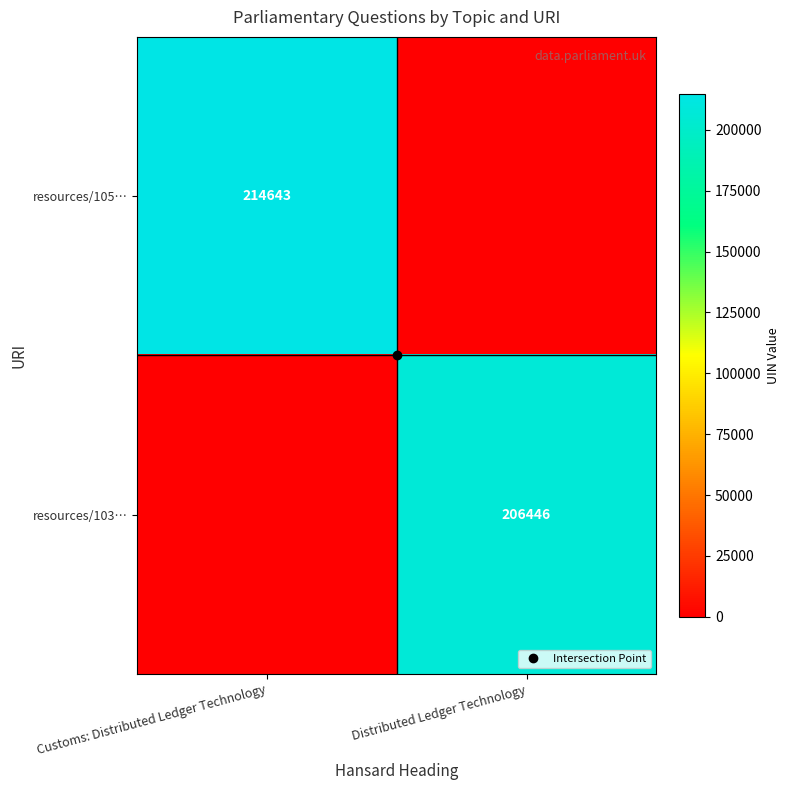

True or false: resources/105… has a value of 0 at Distributed Ledger Technology.

True